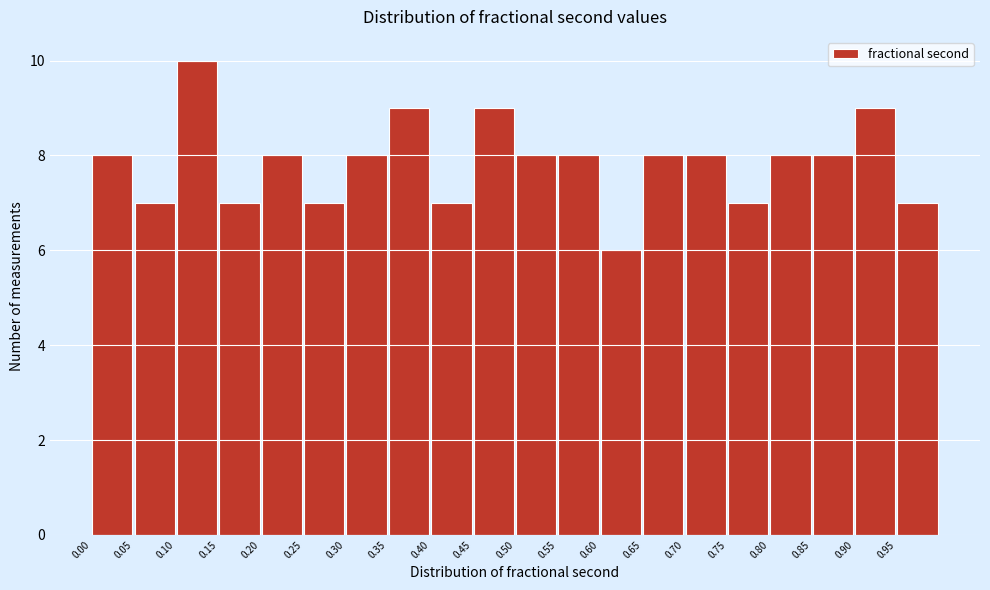

Which range on the x-axis has the tallest bar?

0.10 to 0.15